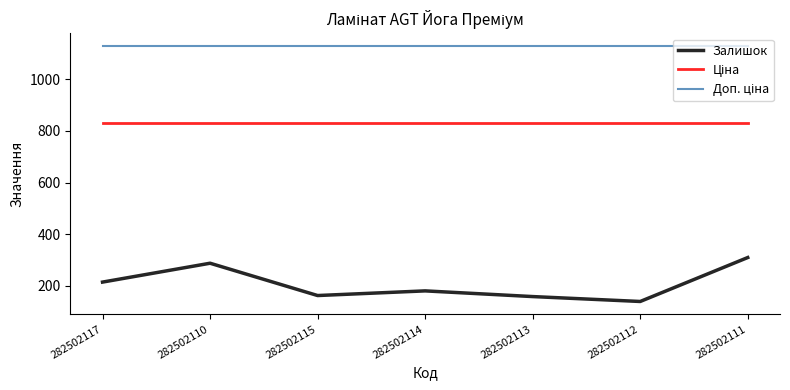

The value of Залишок at 282502117 is 380.6. True or false?

False